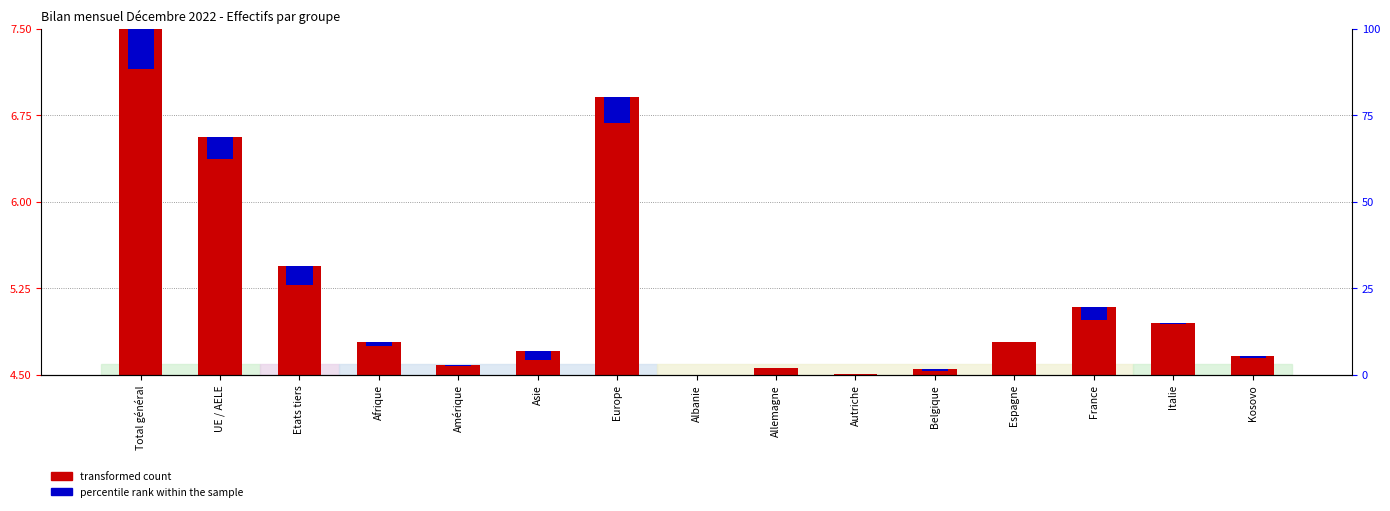

What is the value of the transformed count bar at the 12th from the left?

4.8